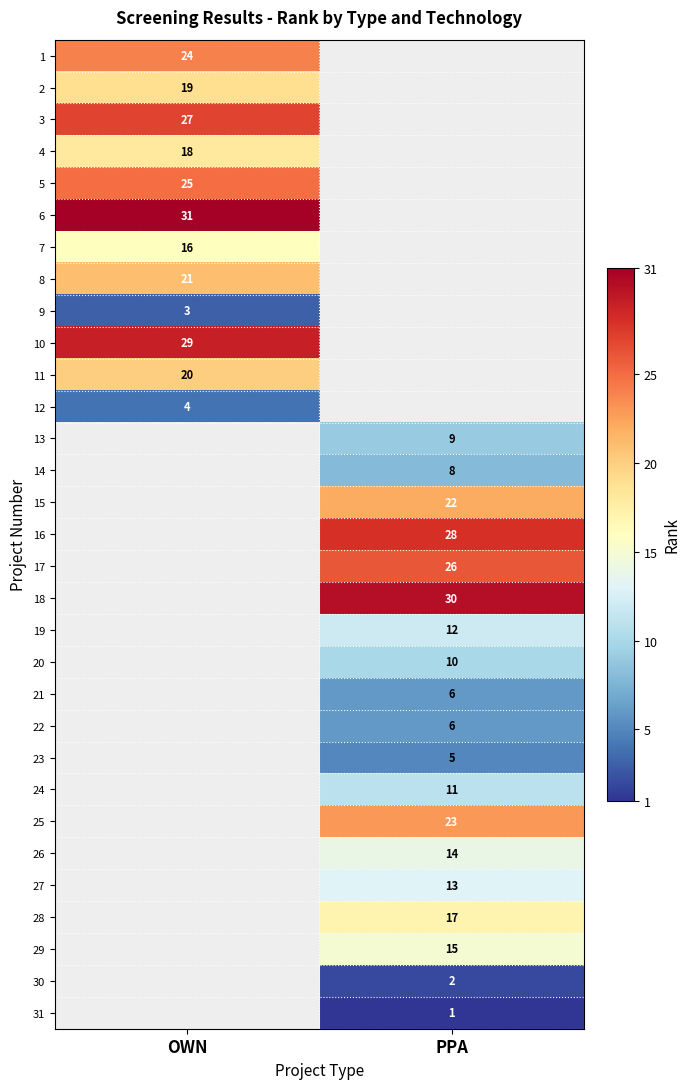

The 21 series shows 6 at PPA. True or false?

True